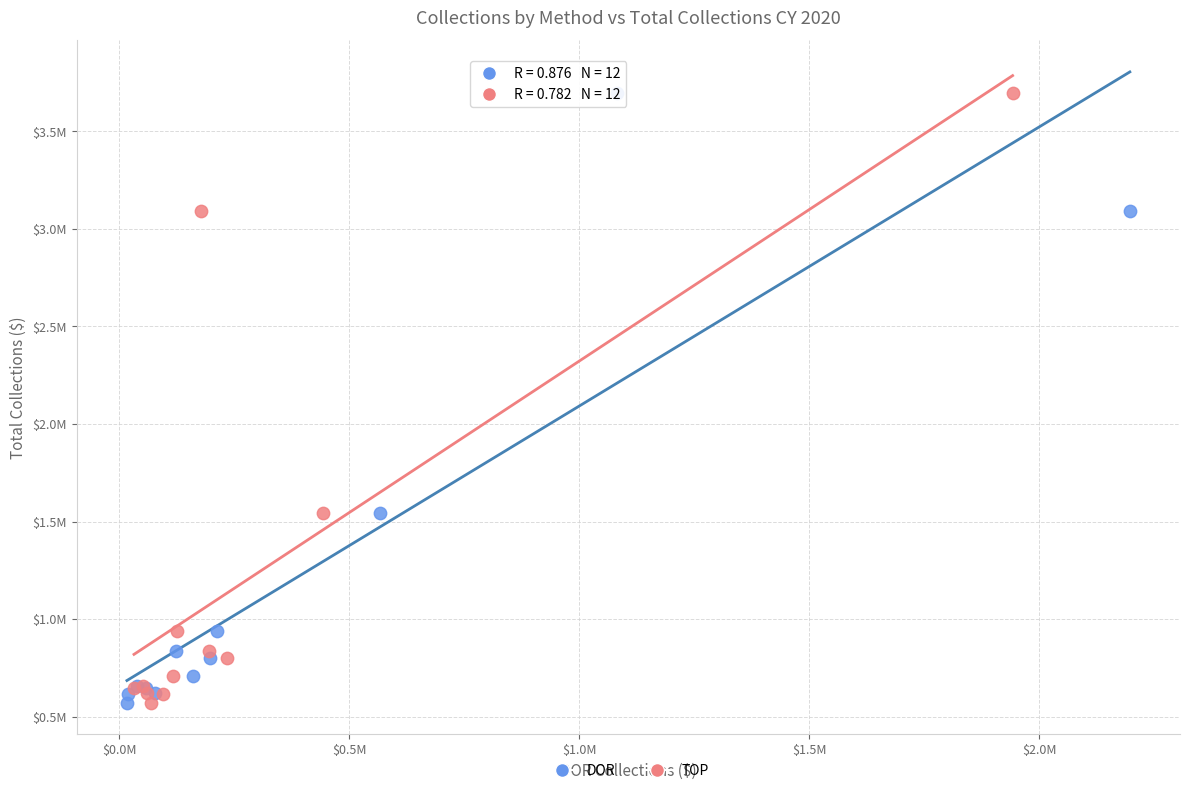

What are all the series names shown in the legend?

DOR, TOP